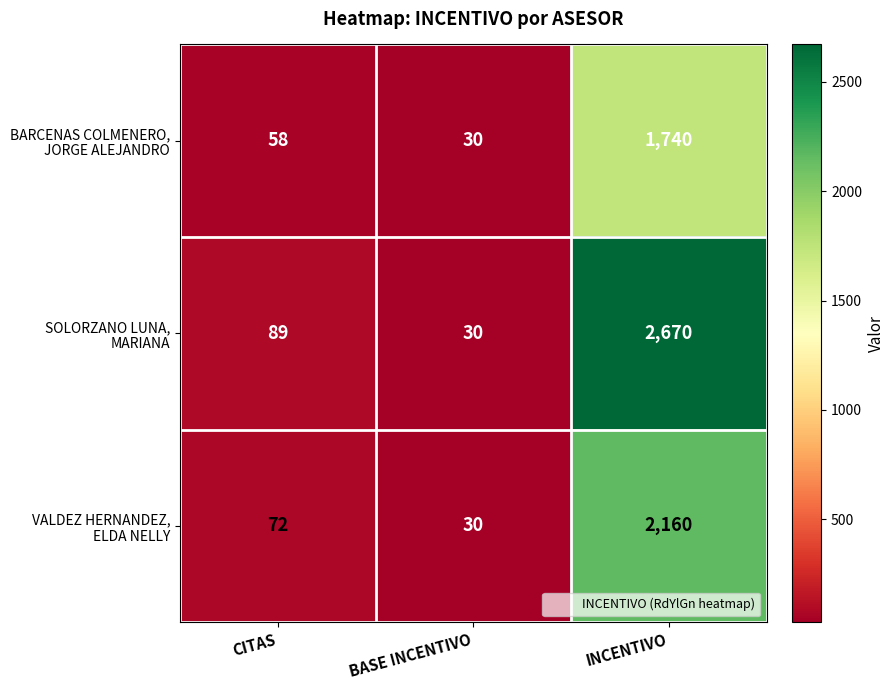

What is the difference between the highest and lowest values at INCENTIVO?

930